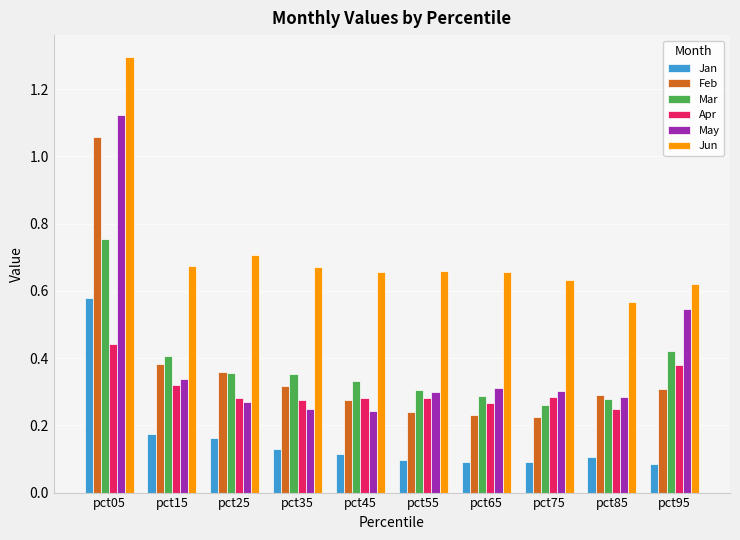

Rank the series by their maximum value, from lowest to highest.

Apr, Jan, Mar, Feb, May, Jun